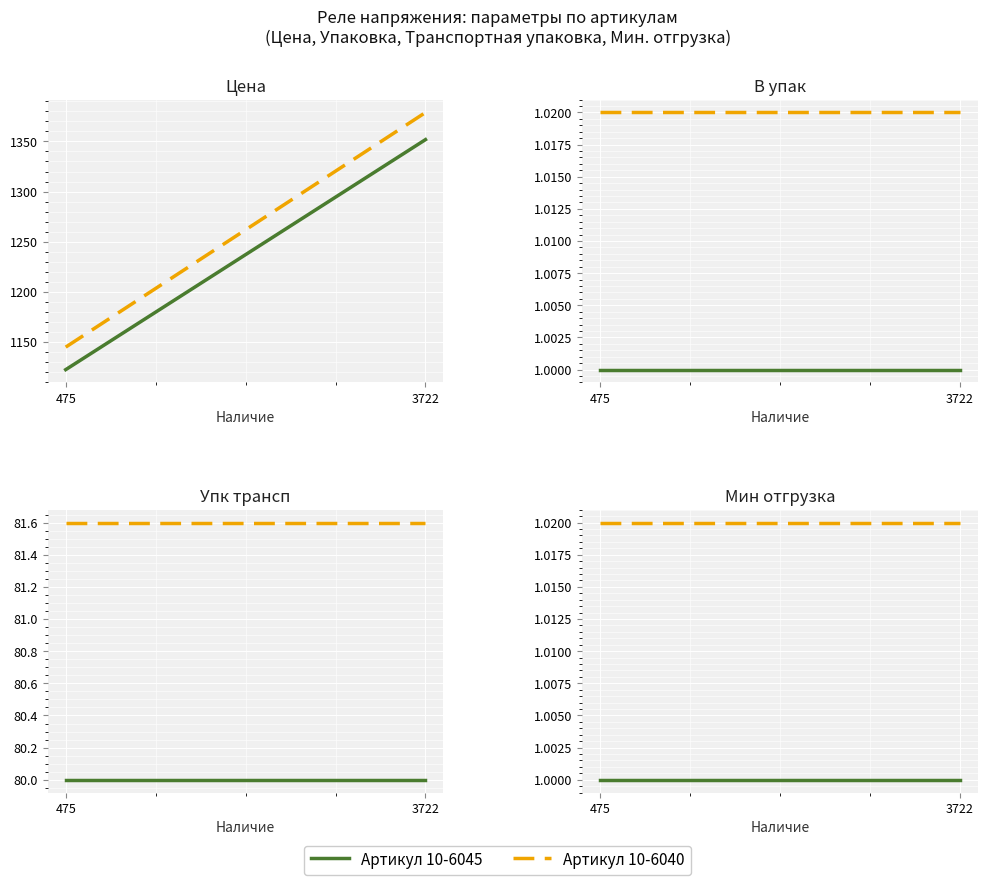

The Артикул 10-6040 series shows 1.8 at 475. True or false?

False